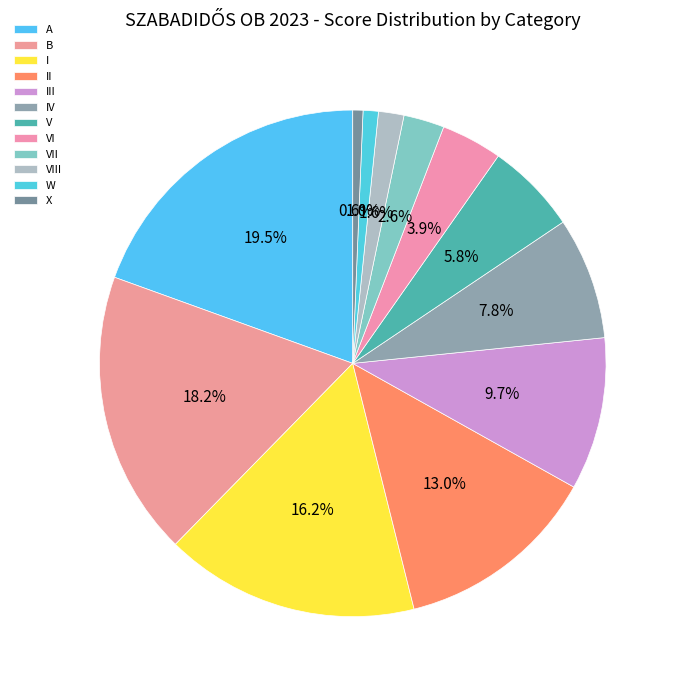

To the nearest percent, what is the average slice percentage?

8%